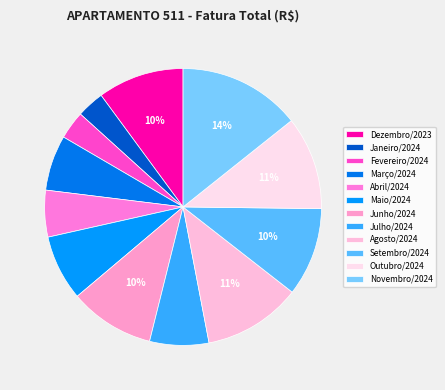

To the nearest percent, what percentage of the pie is Julho/2024?

7%